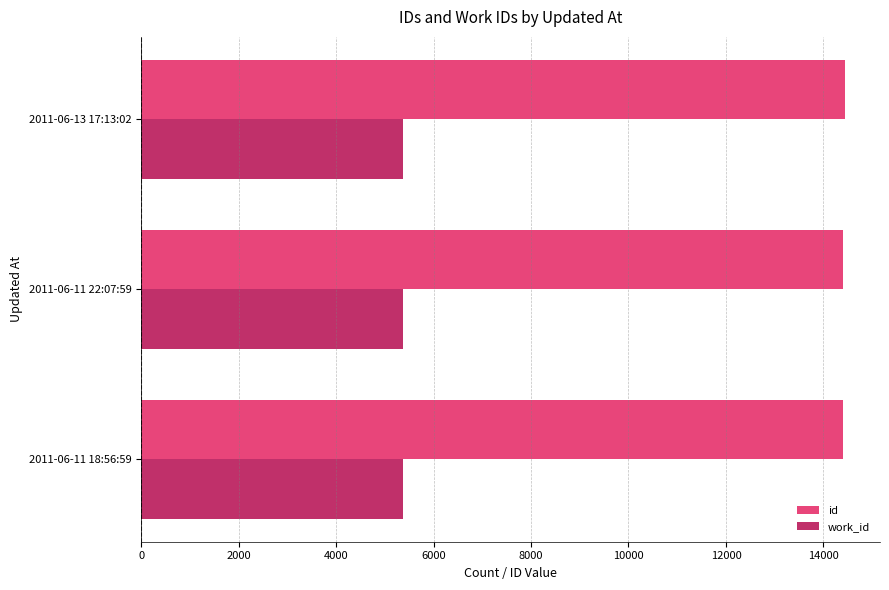

Rank the series by their average value, from highest to lowest.

id, work_id